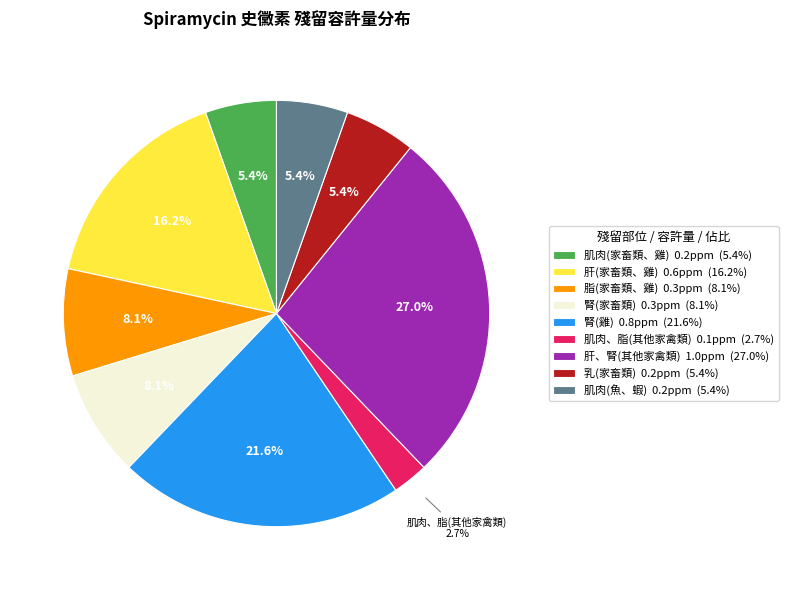

What percentage do 肝(家畜類、雞) and 腎(雞) together represent?

37.8%